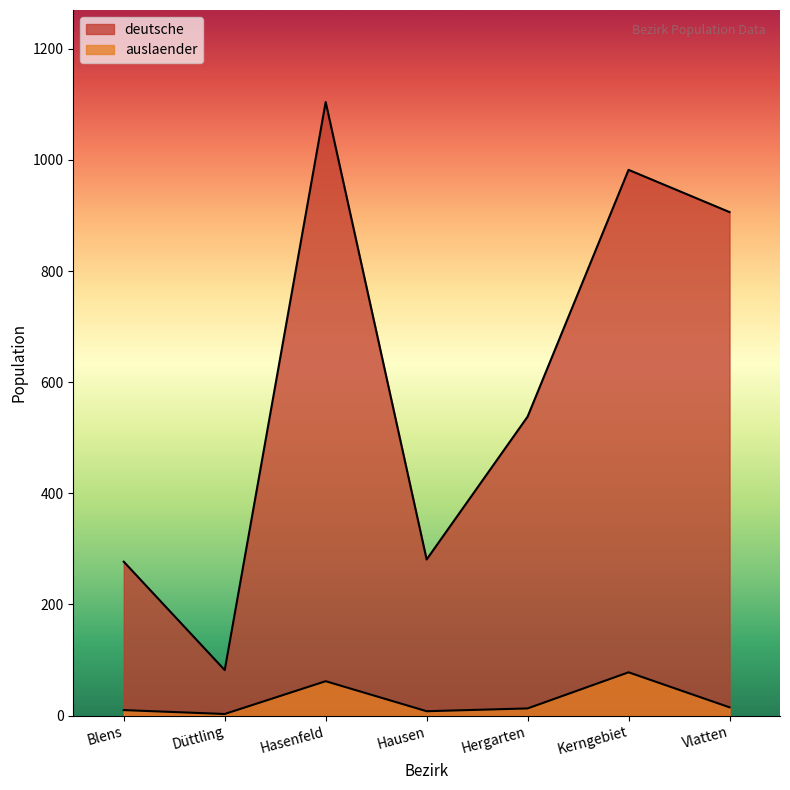

Between Hergarten and Düttling, which is larger?

Hergarten